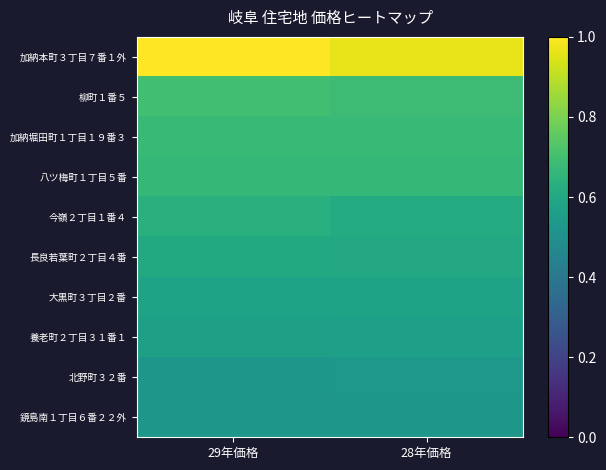

Reading right to left, what are all the values shown in this chart?

加納本町３丁目７番１外: 28年価格=1.0	29年価格=1.0
柳町１番５: 28年価格=0.7	29年価格=0.7
加納堀田町１丁目１９番３: 28年価格=0.7	29年価格=0.7
八ツ梅町１丁目５番: 28年価格=0.7	29年価格=0.7
今嶺２丁目１番４: 28年価格=0.6	29年価格=0.6
長良若葉町２丁目４番: 28年価格=0.6	29年価格=0.6
大黒町３丁目２番: 28年価格=0.6	29年価格=0.6
養老町２丁目３１番１: 28年価格=0.6	29年価格=0.6
北野町３２番: 28年価格=0.5	29年価格=0.5
鏡島南１丁目６番２２外: 28年価格=0.5	29年価格=0.5